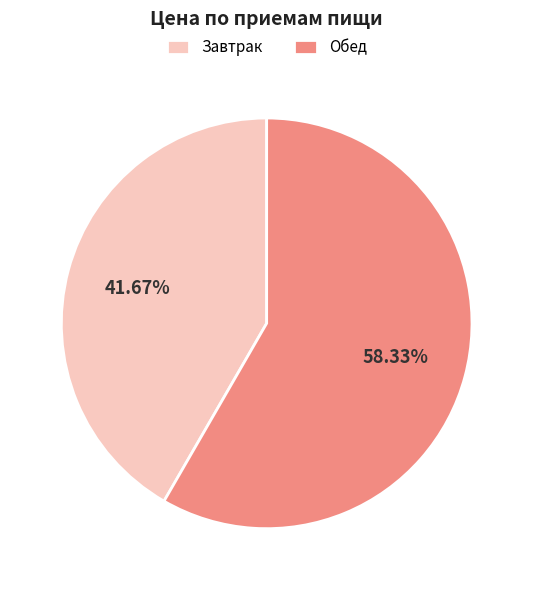

What is the largest slice in the pie chart?

Обед